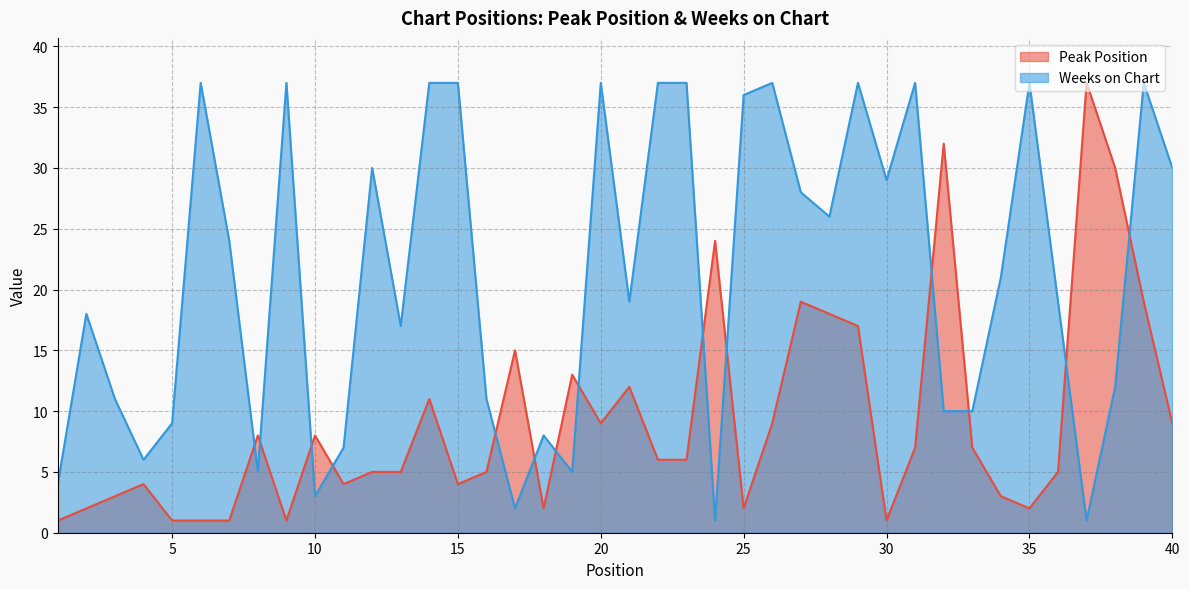

Count the number of categories in the chart.

40